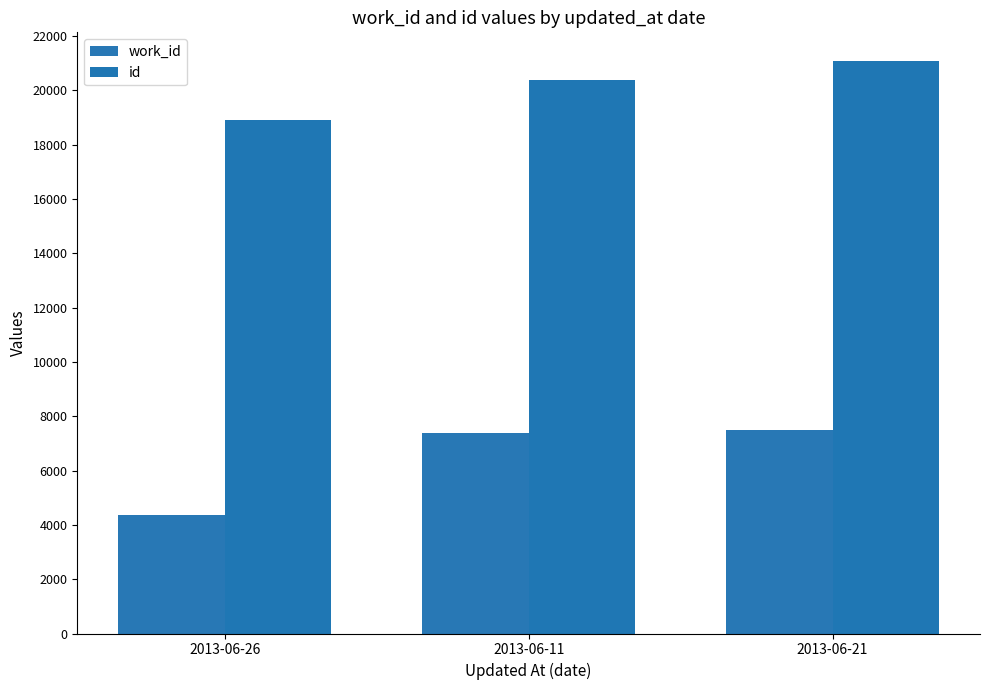

Count the id values in the range 18909 to 21082.

3